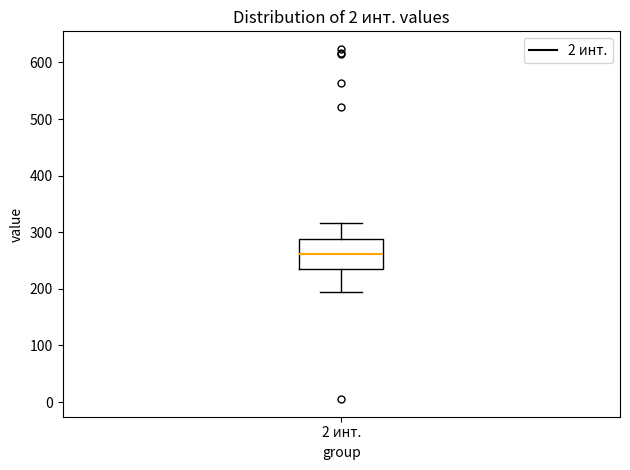

Transcribe this box plot: give where the median line is, the range the box spans, and where the two whiskers end, as read against the y-axis. The values are not printed on the chart, so give them approximately, as read against the axis.

median 260, box 240 to 290, whiskers 200 to 320